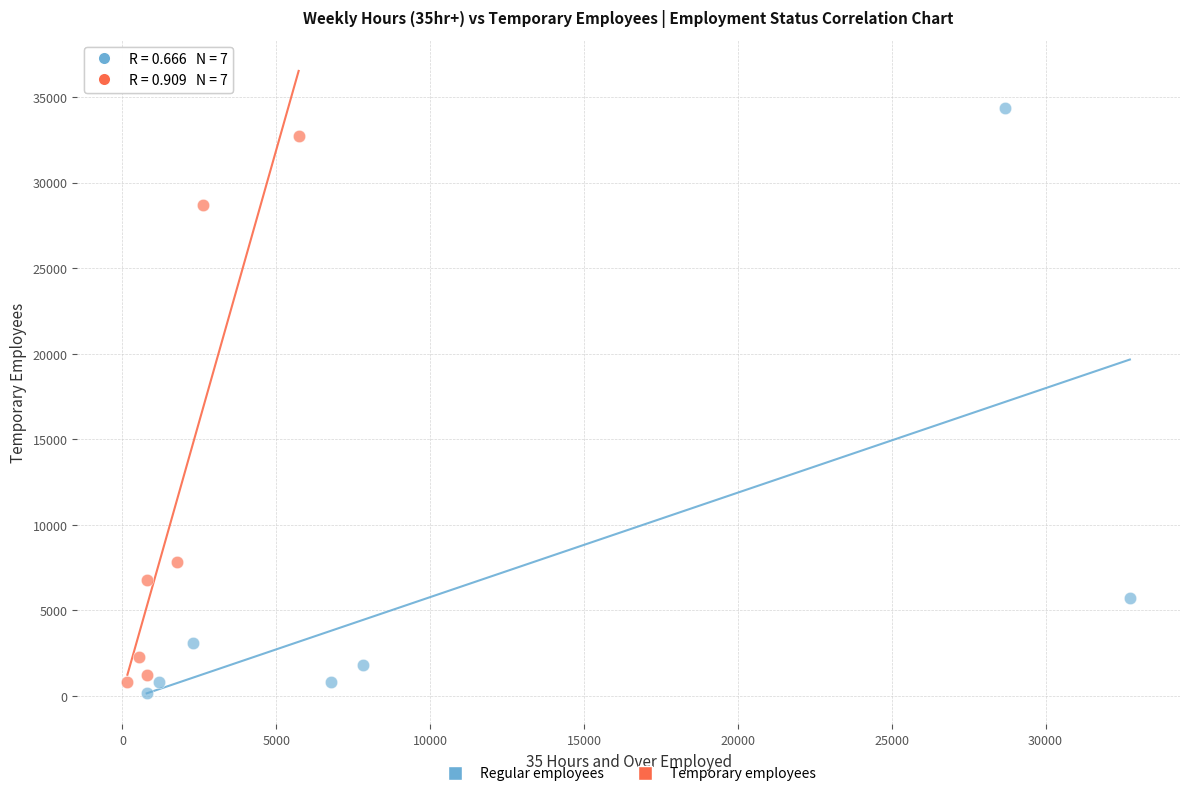

What are all the series names shown in the legend?

Regular employees, Temporary employees